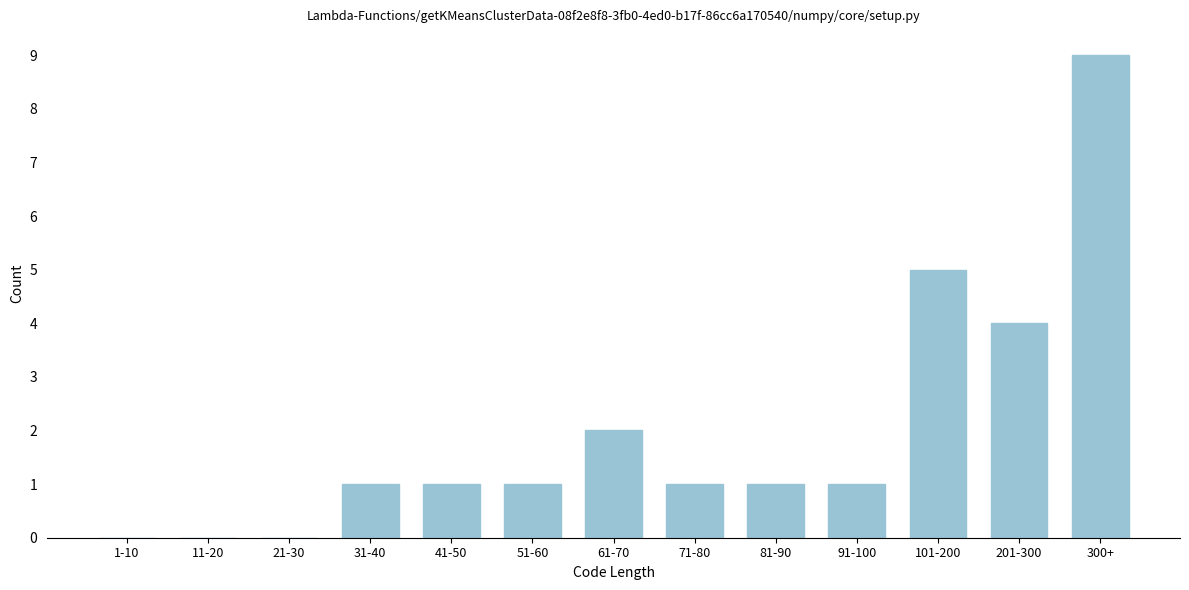

Reading right to left, transcribe all the data shown in this chart.

300+=9	201-300=4	101-200=5	91-100=1	81-90=1	71-80=1	61-70=2	51-60=1	41-50=1	31-40=1	21-30=0	11-20=0	1-10=0